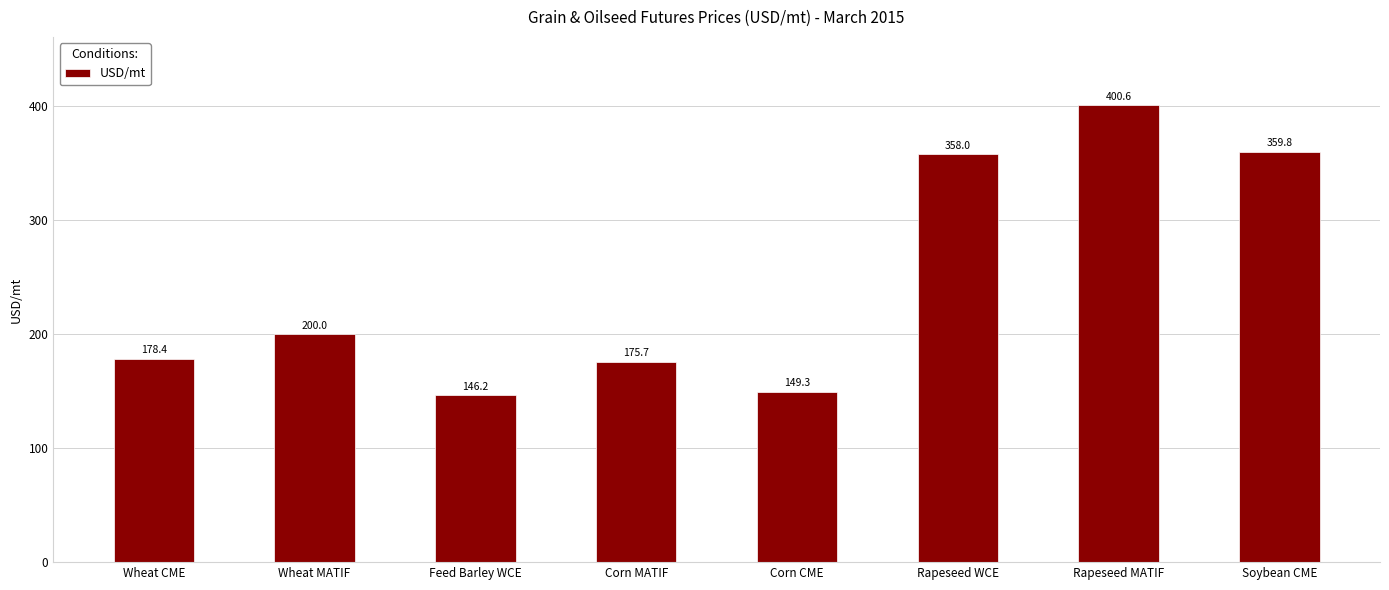

What is the value of the 3rd bar from the left?

146.2